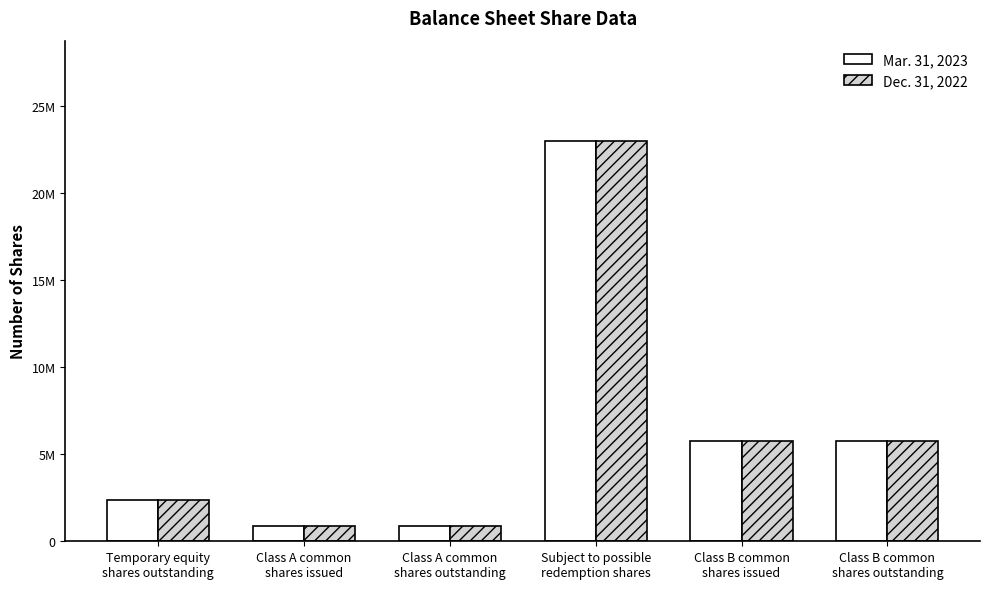

Which series has the largest total across all categories?

Mar. 31, 2023